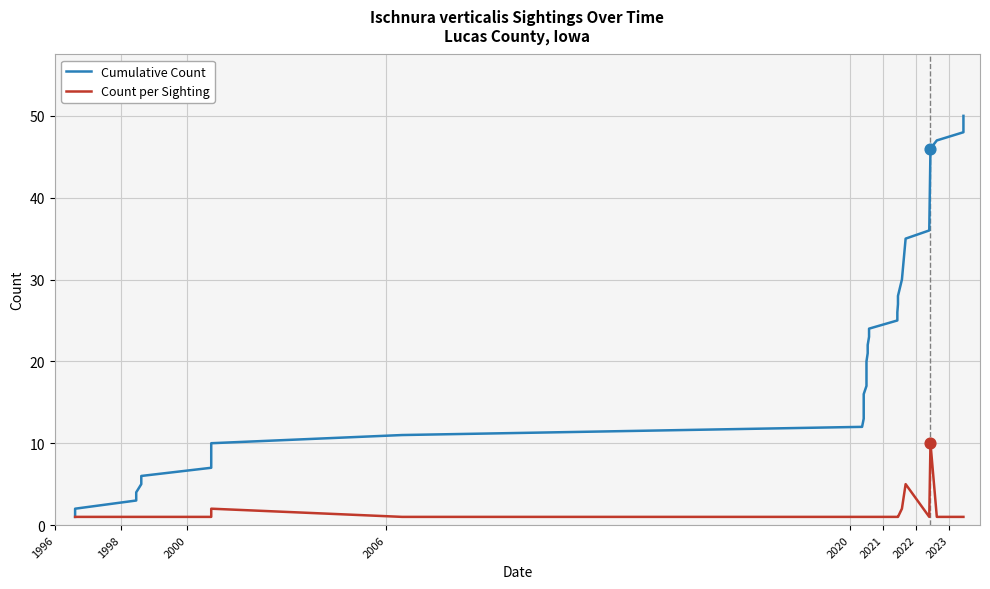

What are all the series names shown in the legend?

Cumulative Count, Count per Sighting